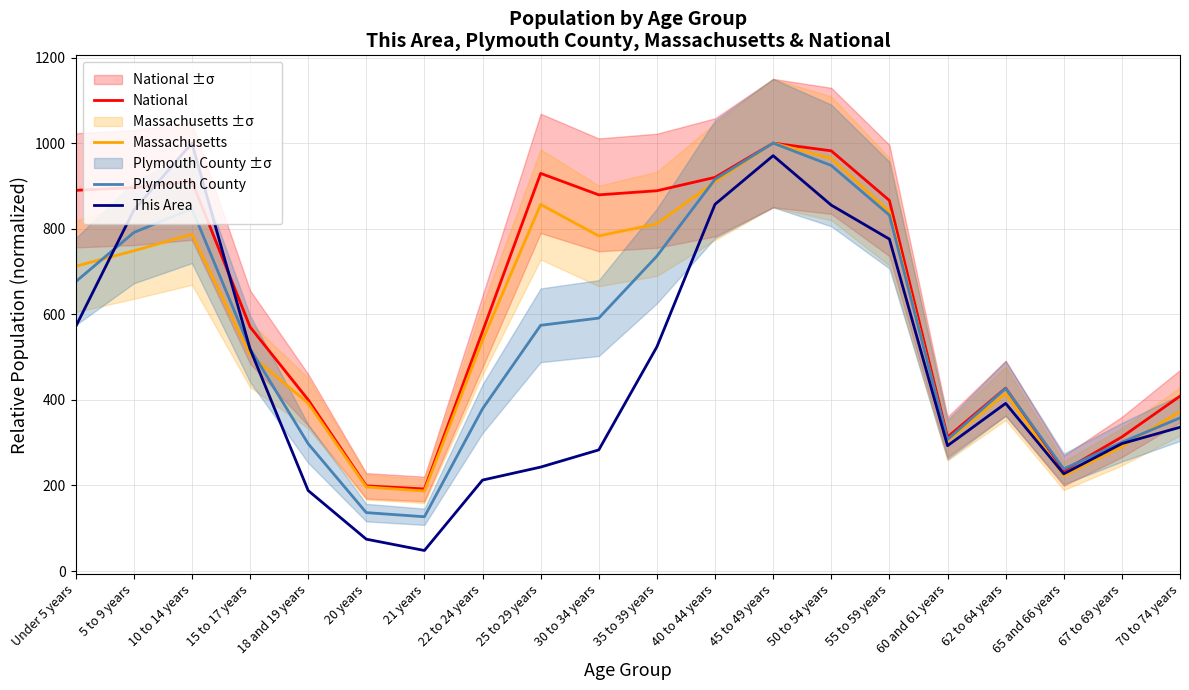

What is the label of the 3rd point from the left?

10 to 14 years